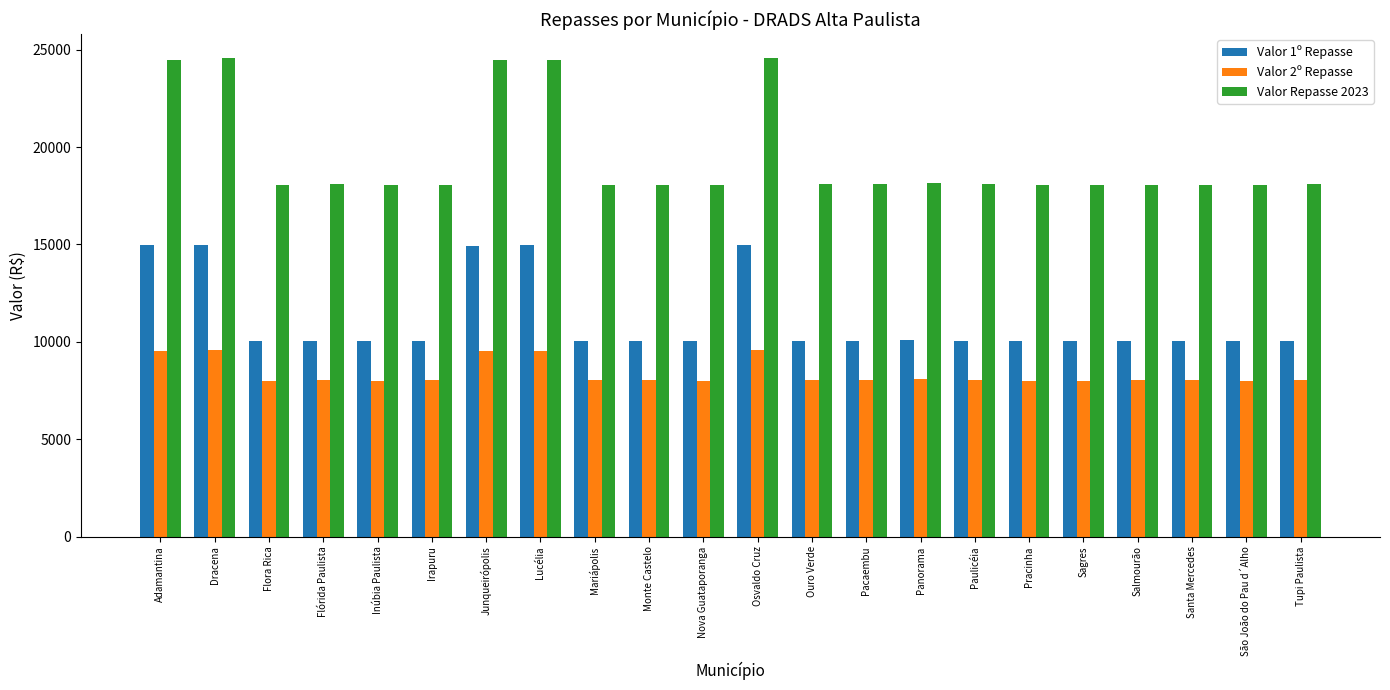

At which label does Valor 1º Repasse first exceed 10049?

Adamantina